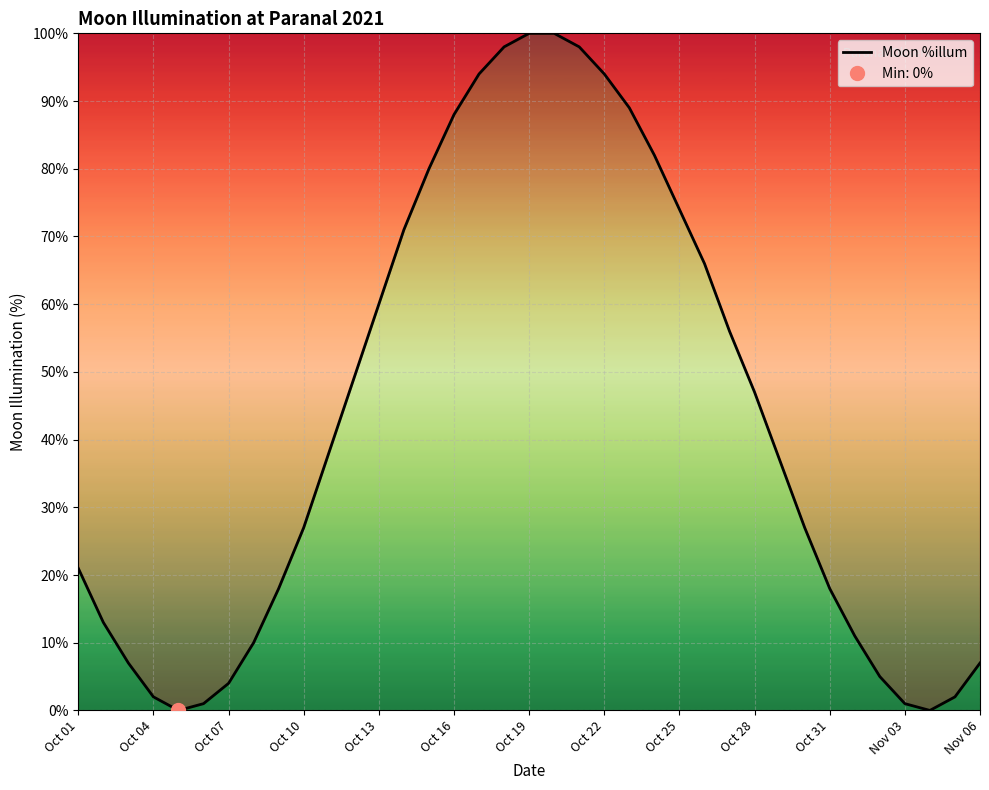

The value of Moon %illum at Oct 10 is 27. True or false?

True